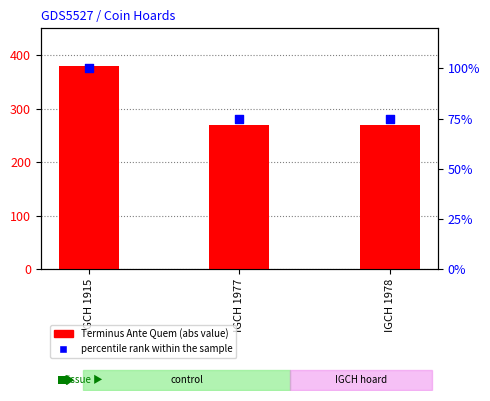

What is the total value across all series at IGCH 1915?

480